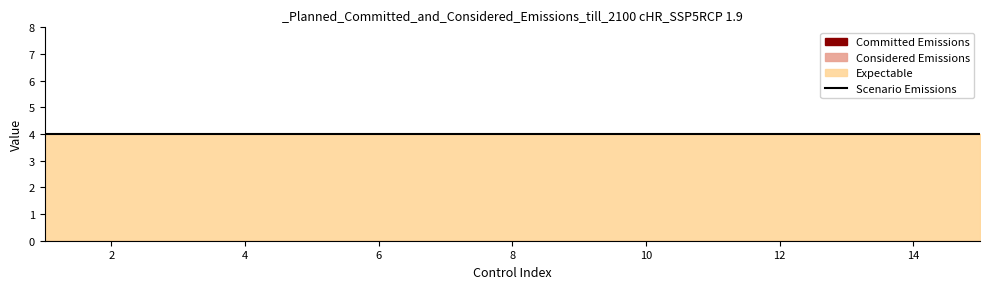

Rank the categories by Expectable value from lowest to highest.

1, 2, 3, 4, 5, 6, 7, 8, 9, 10, 11, 12, 13, 14, 15